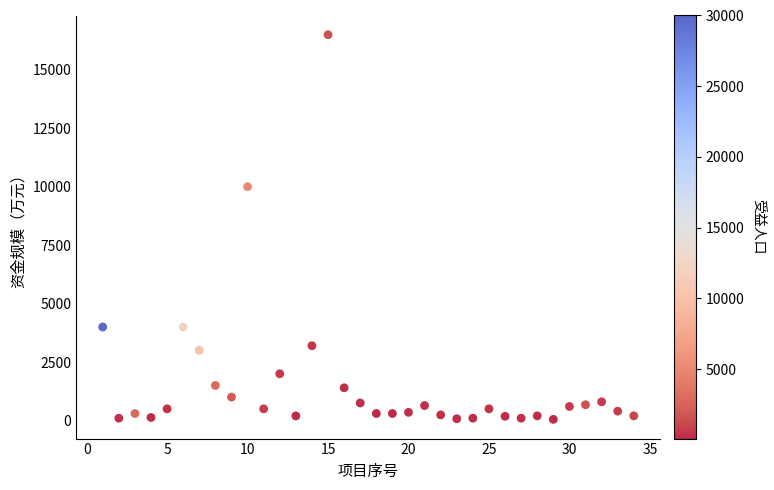

What is the range of Y values (max minus min)?

16450